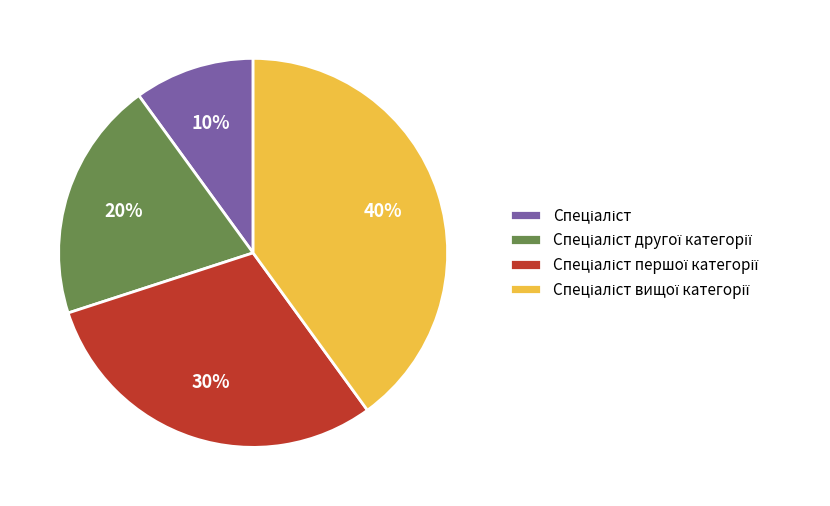

Count the number of slices in the pie.

4